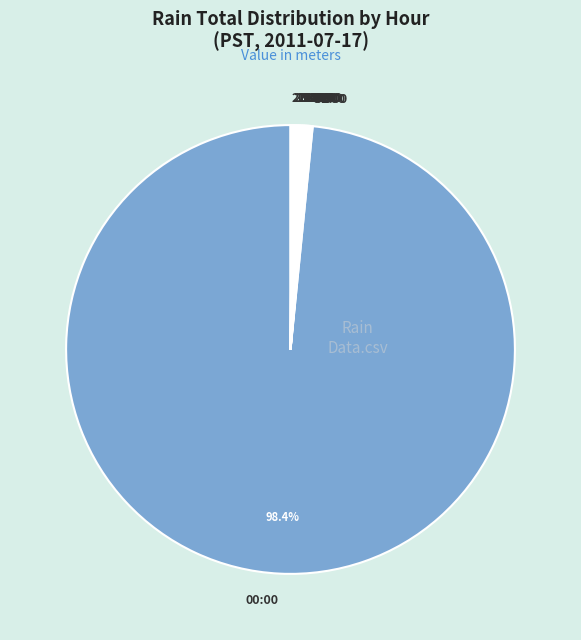

Is 00:00 the majority of the pie?

Yes